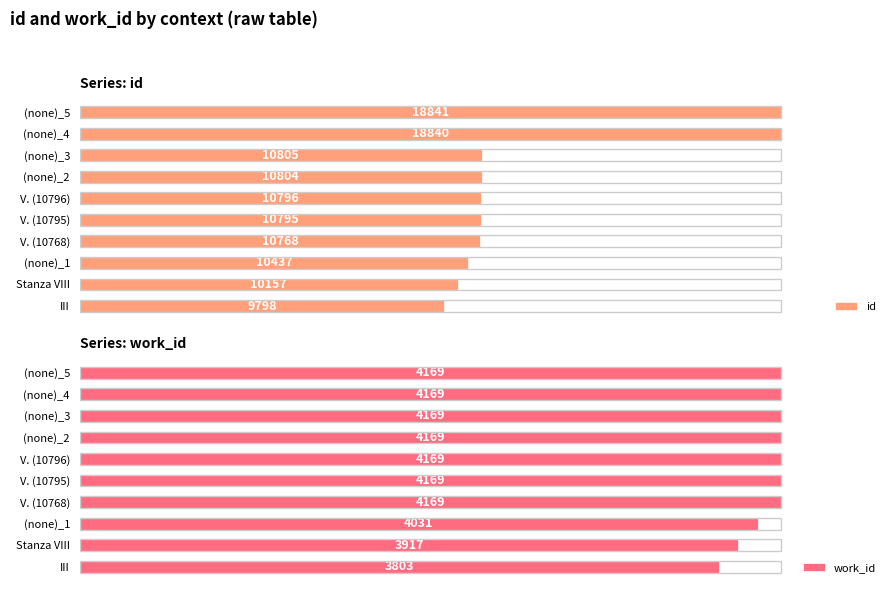

List the series in order of their peak value, lowest first.

id, work_id